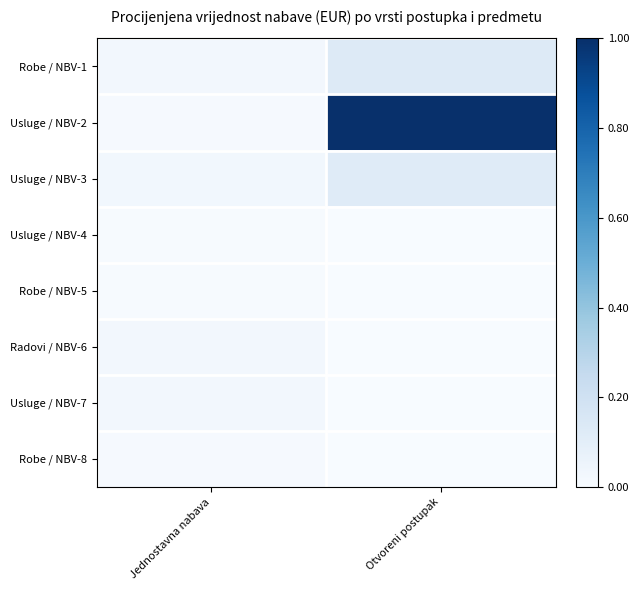

What is the greatest value displayed?

1.0